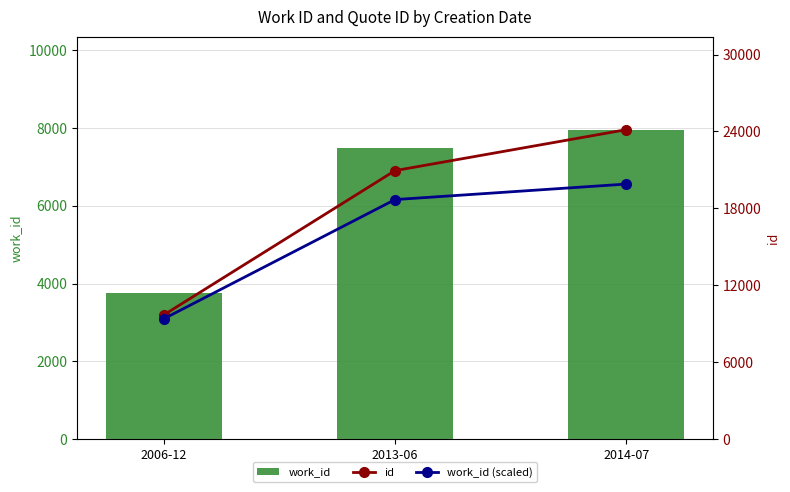

Which series has the largest total across all categories?

id